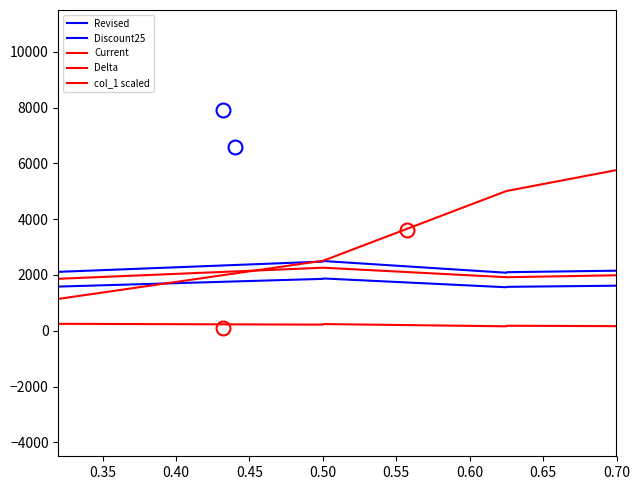

What is the difference between the maximum and minimum values in the Current series?

1610.0